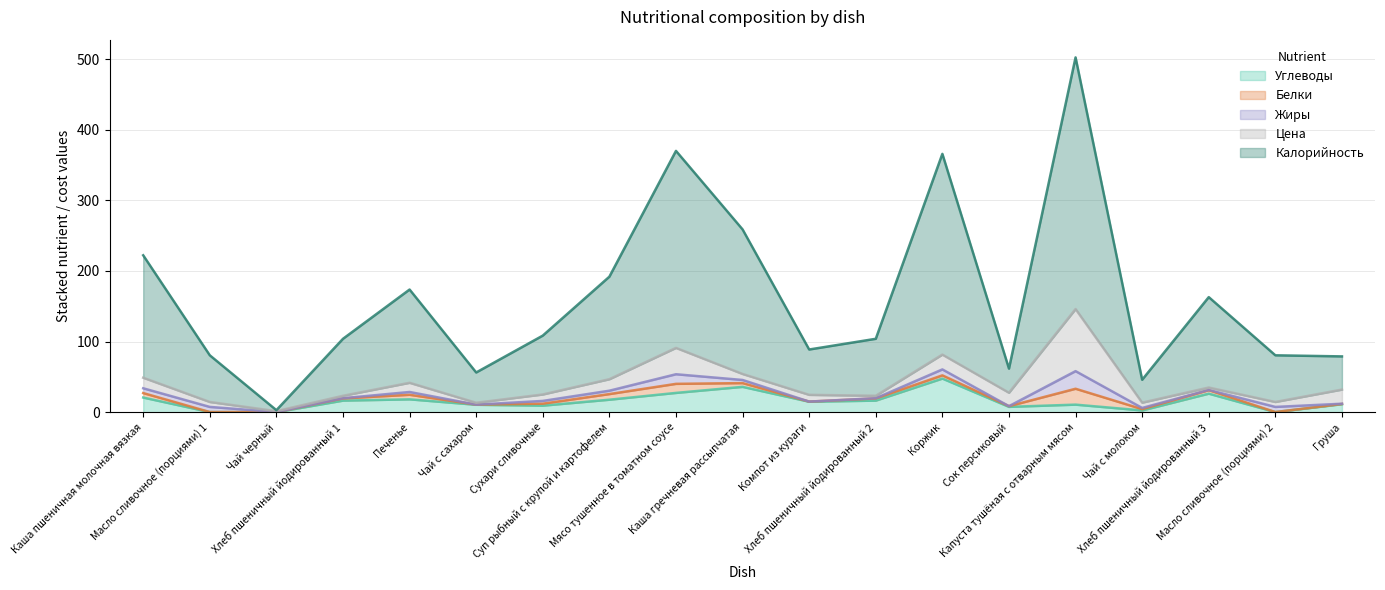

How many series are shown in this chart?

5